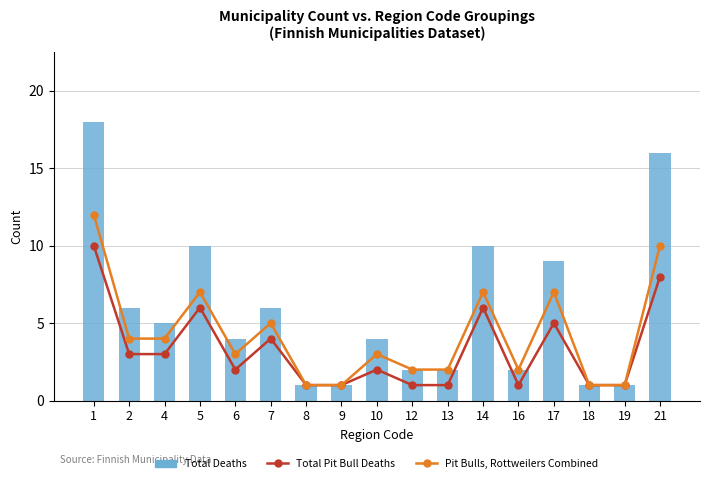

Reading left to right, extract all data points from this chart.

Total Pit Bull Deaths: 1=10	2=3	4=3	5=6	6=2	7=4	8=1	9=1	10=2	12=1	13=1	14=6	16=1	17=5	18=1	19=1	21=8
Pit Bulls, Rottweilers Combined: 1=12	2=4	4=4	5=7	6=3	7=5	8=1	9=1	10=3	12=2	13=2	14=7	16=2	17=7	18=1	19=1	21=10
Total Deaths: 1=18	2=6	4=5	5=10	6=4	7=6	8=1	9=1	10=4	12=2	13=2	14=10	16=2	17=9	18=1	19=1	21=16